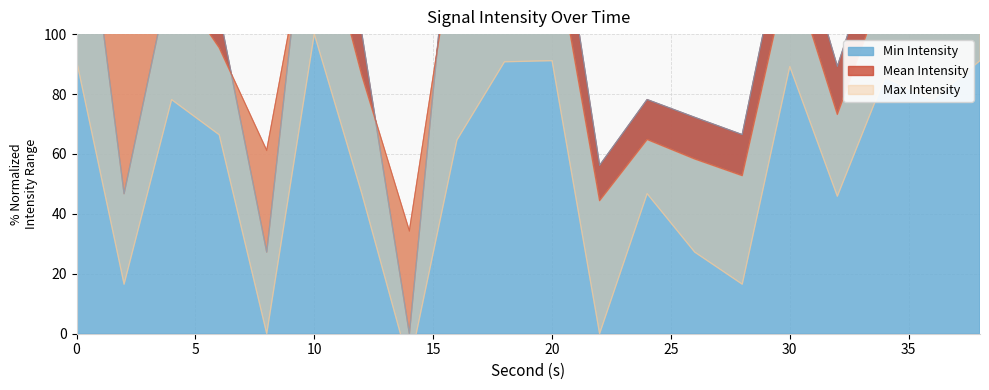

What is the total value across all series at 0?

404.2